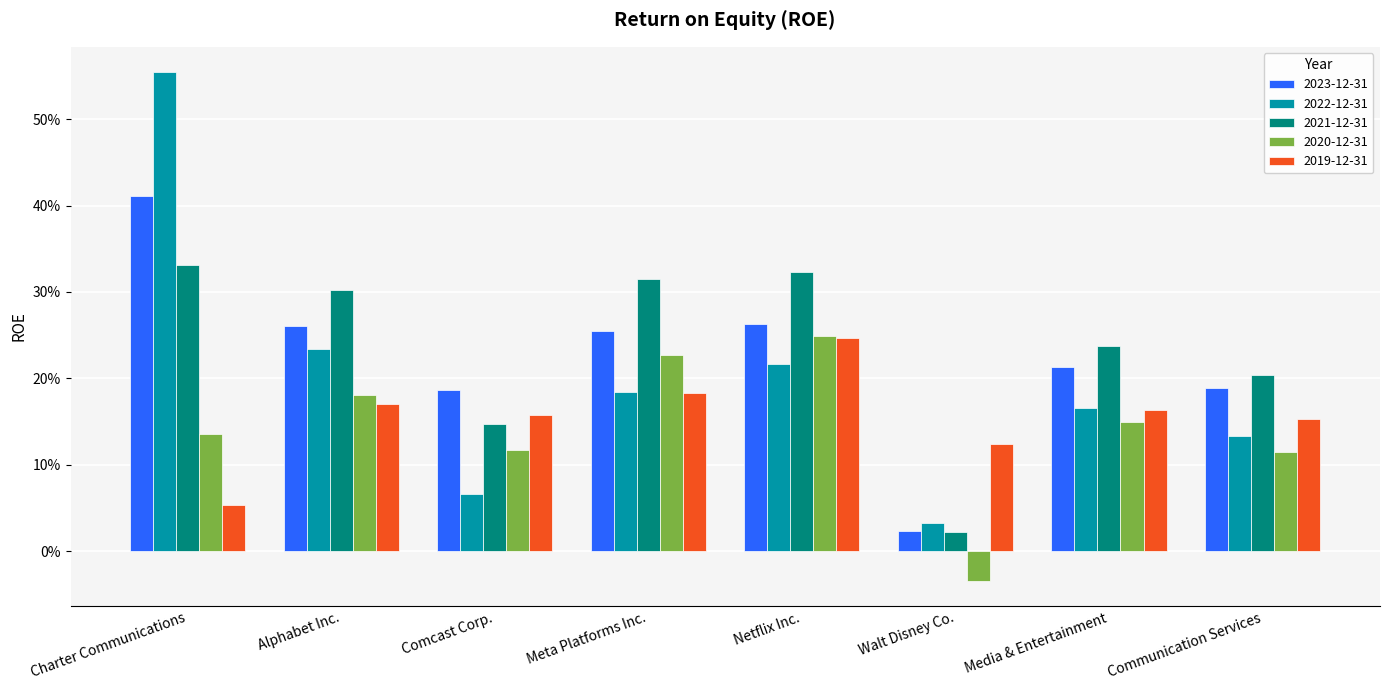

Is it true that 2023-12-31 equals 0.6 at Charter Communications?

False